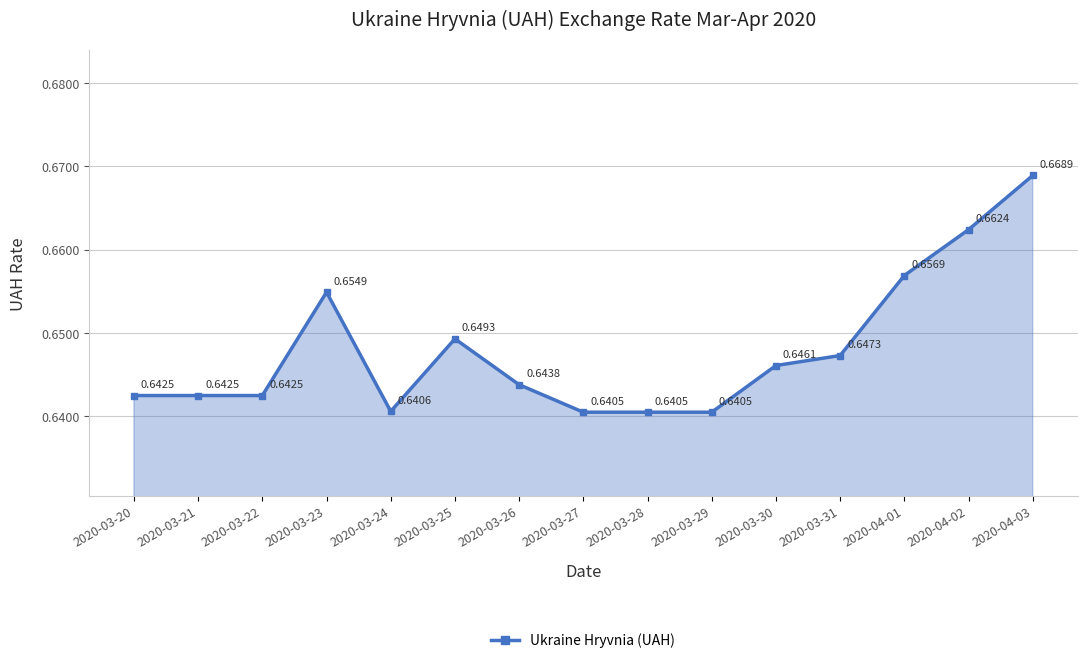

True or false: the data shows 0.4 at 2020-03-26.

False